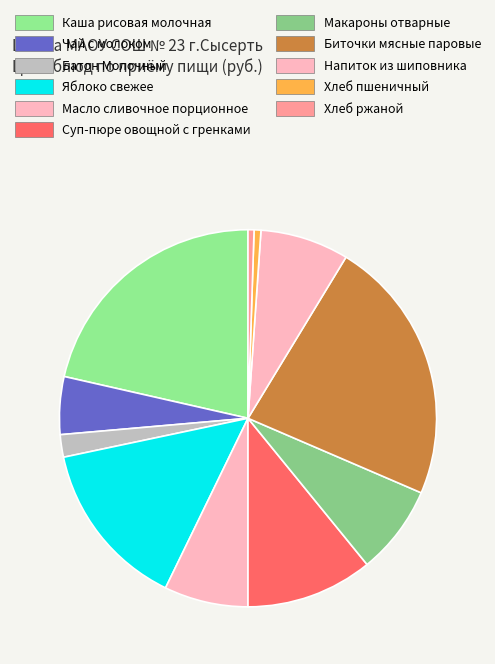

Count the number of slices in the pie.

11